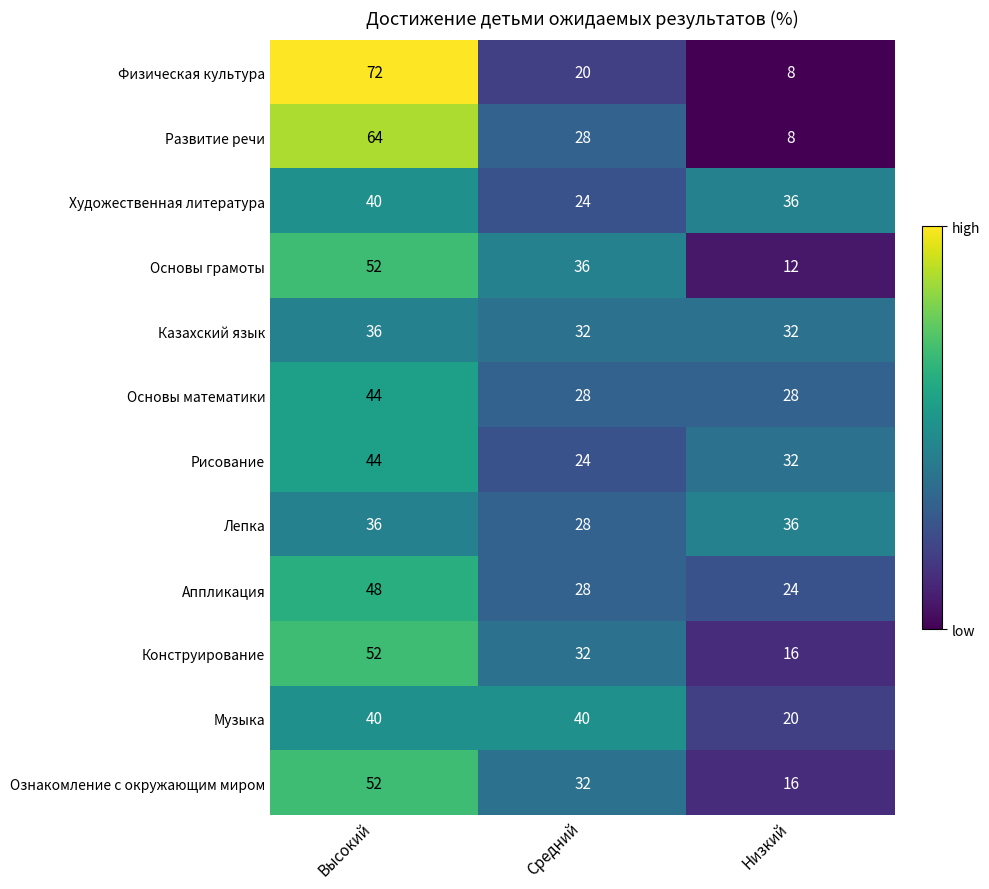

Read the Основы математики value at Высокий.

44